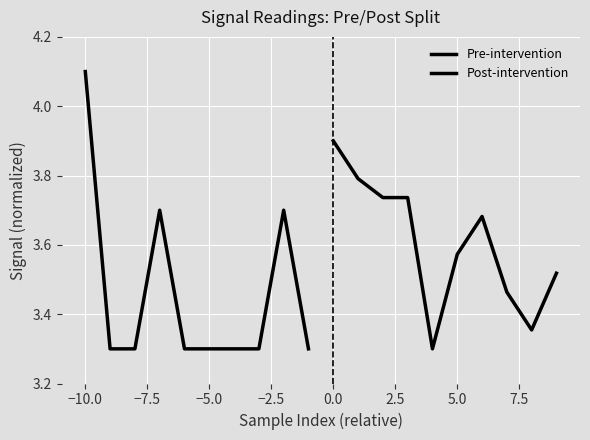

The Post-intervention series shows 0.8 at −5.0. True or false?

False